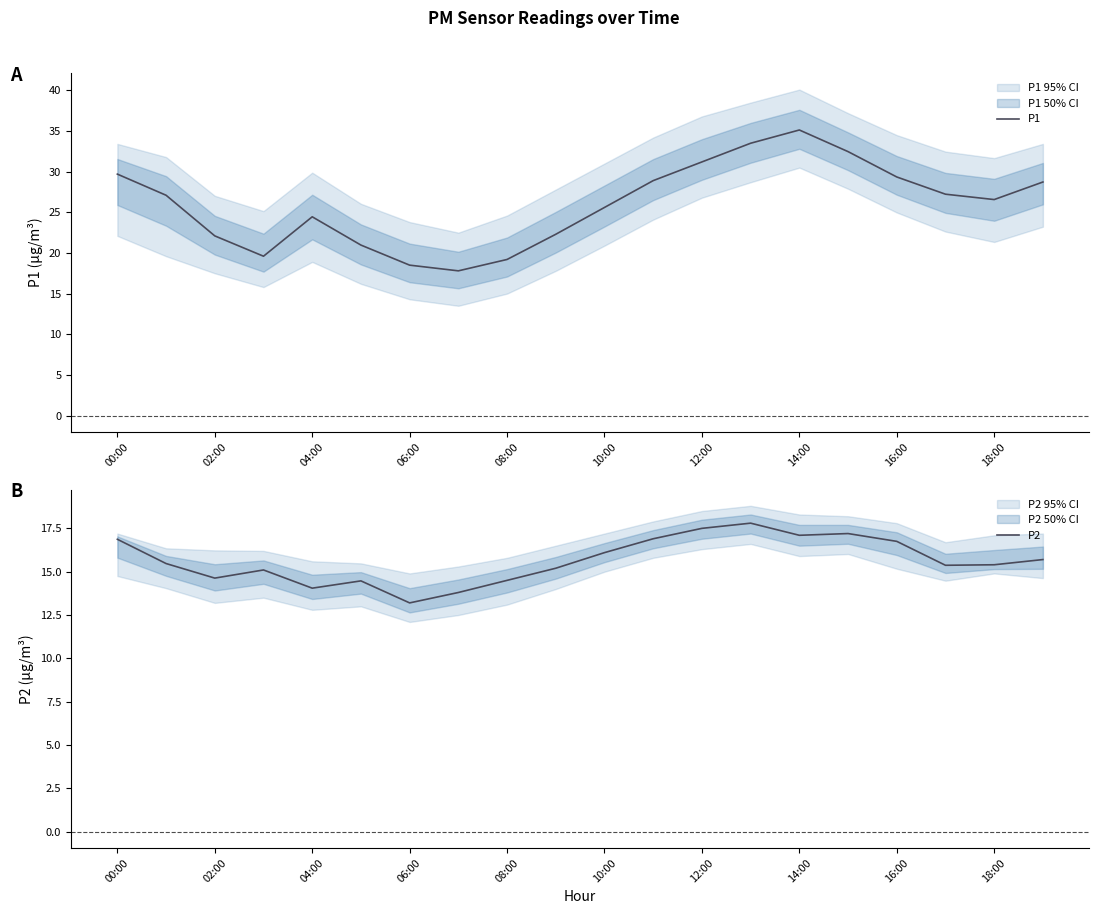

What is the difference between the second highest and second lowest values in the P2 series?

3.7